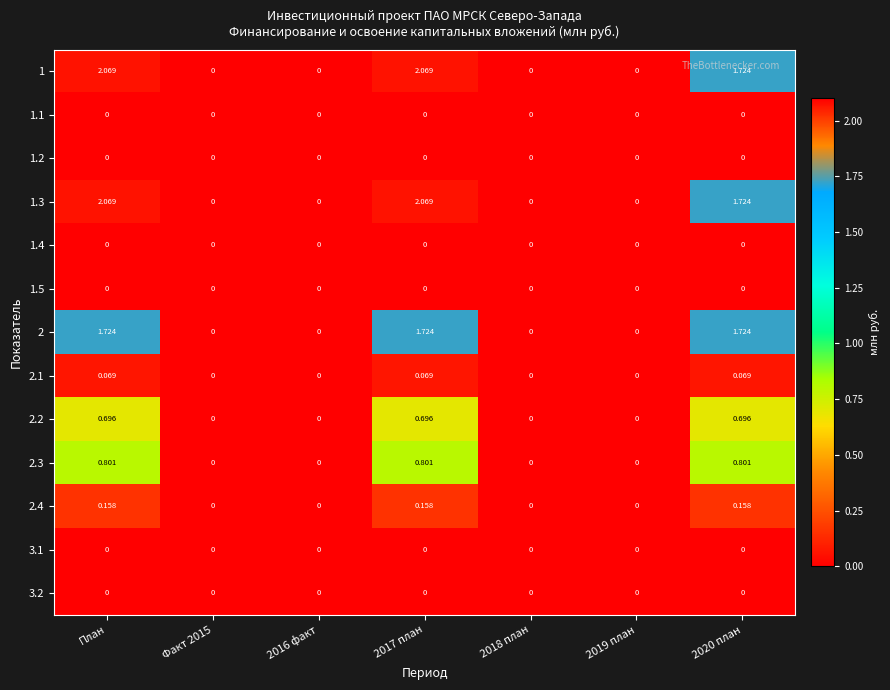

Is the value of 2.1 at 2020 план greater than the value of 3.1 at Факт 2015?

Yes